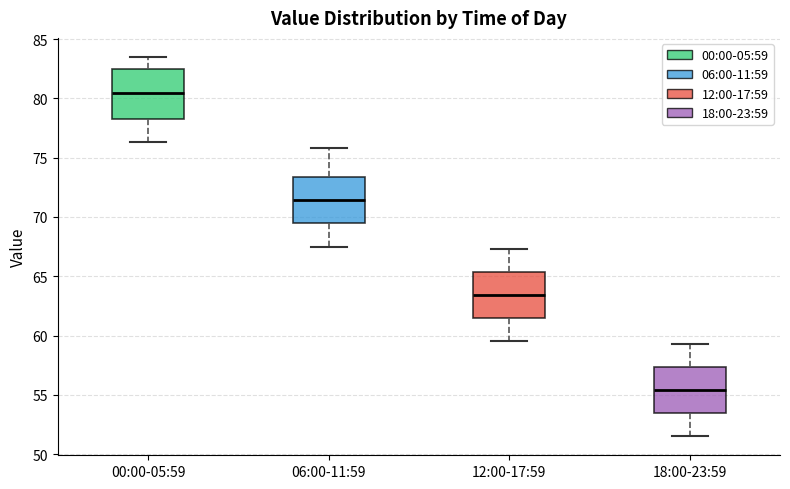

Reading left to right, read every box against the y-axis: the position of its median line, the range the box covers, and the ends of its whiskers. The values are not printed on the chart, so give them approximately, as read against the axis.

00:00-05:59: median 80.5, box 78.5 to 82.5, whiskers 76.5 to 83.5
06:00-11:59: median 71.5, box 69.5 to 73.5, whiskers 67.5 to 76.0
12:00-17:59: median 63.5, box 61.5 to 65.5, whiskers 59.5 to 67.5
18:00-23:59: median 55.5, box 53.5 to 57.5, whiskers 51.5 to 59.5